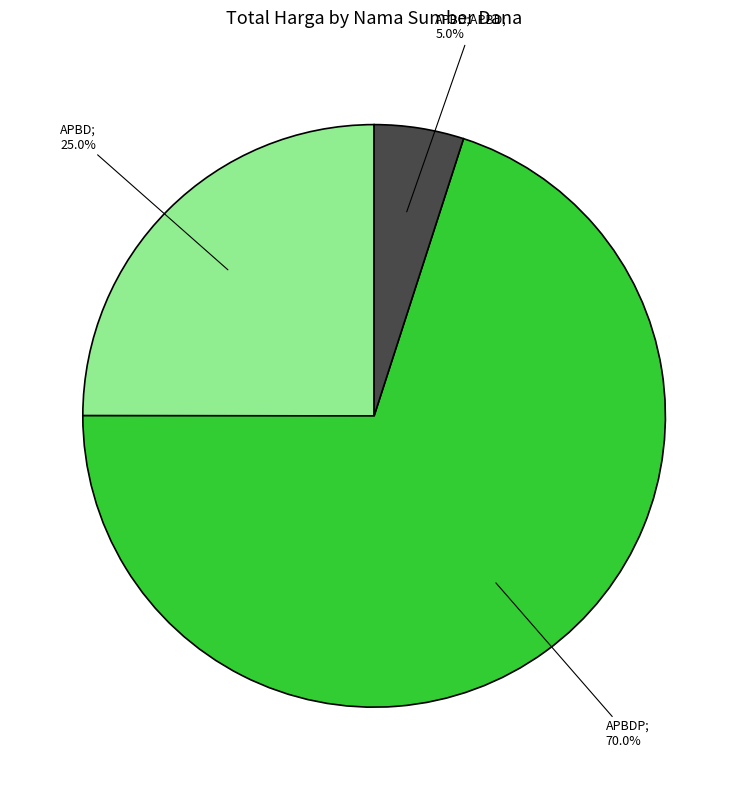

Does any single category account for the majority?

Yes